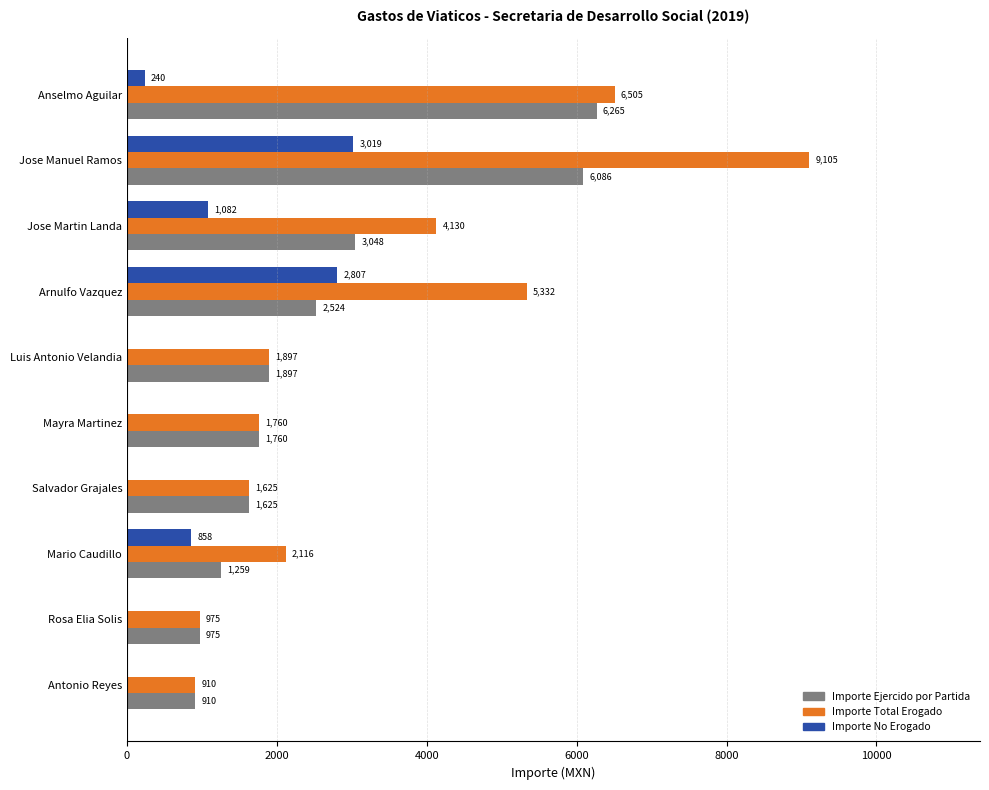

How many data points does each series have?

10